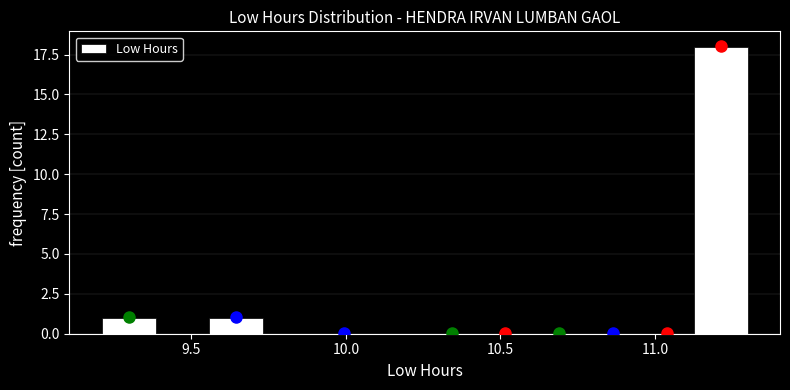

Around what value on the x-axis is the tallest bar? Give the approximate position of its centre, as read against the axis.

11.20